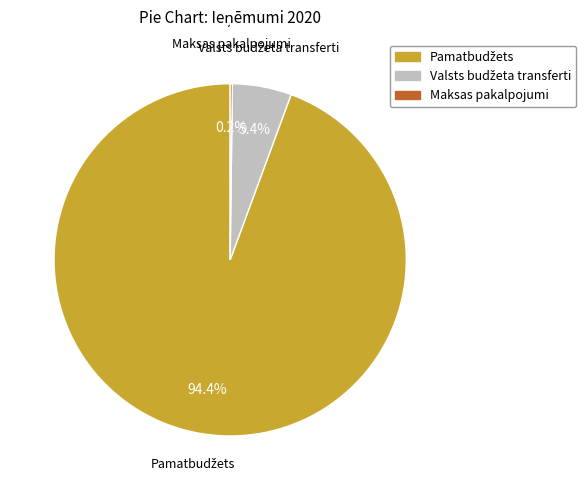

Does any single category account for the majority?

Yes